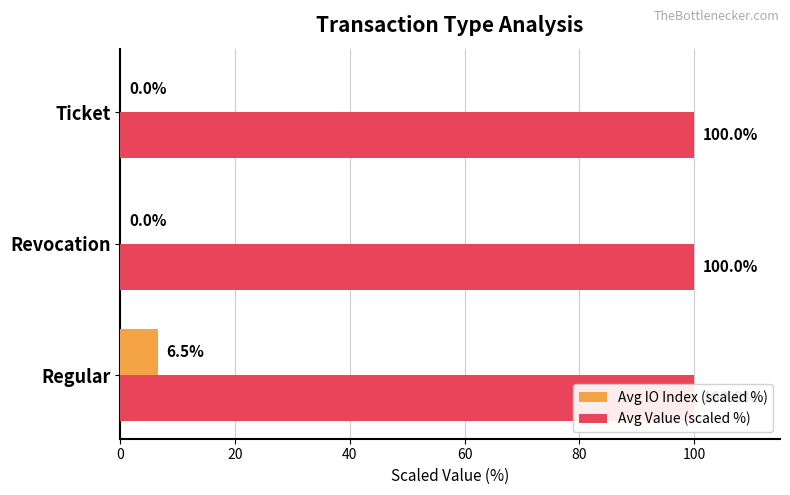

What is the value of the Avg Value (scaled %) bar at the 2nd from the left?

100.0